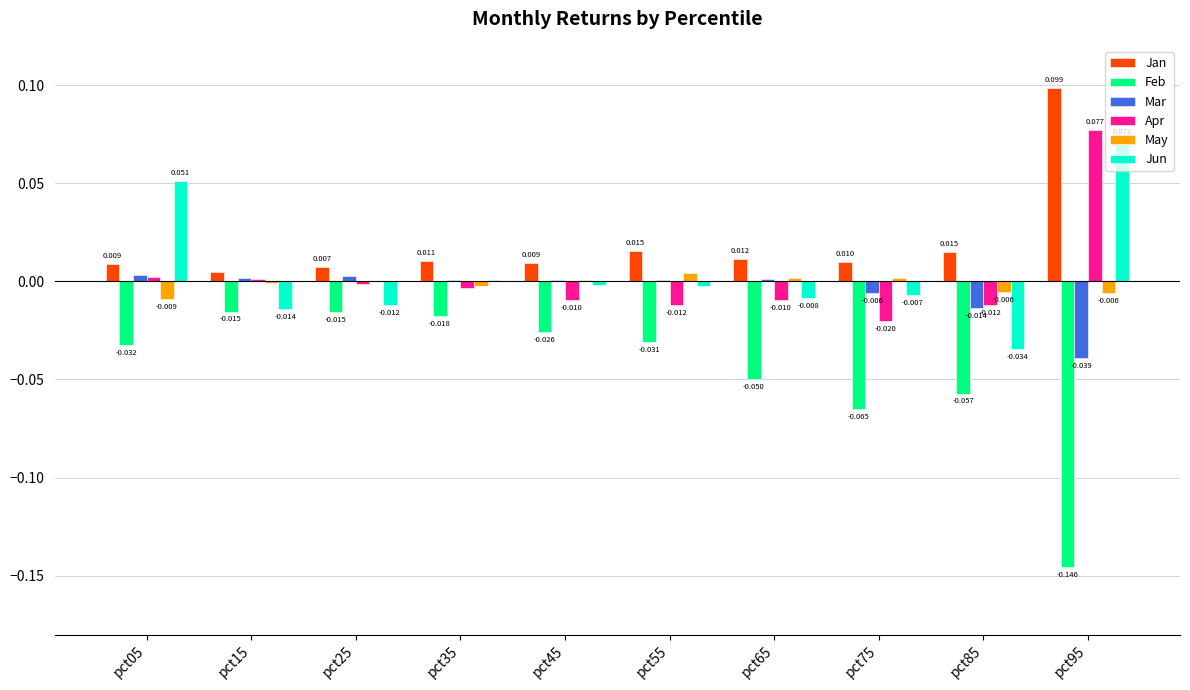

Which series changed the most between pct65 and pct85?

Jun